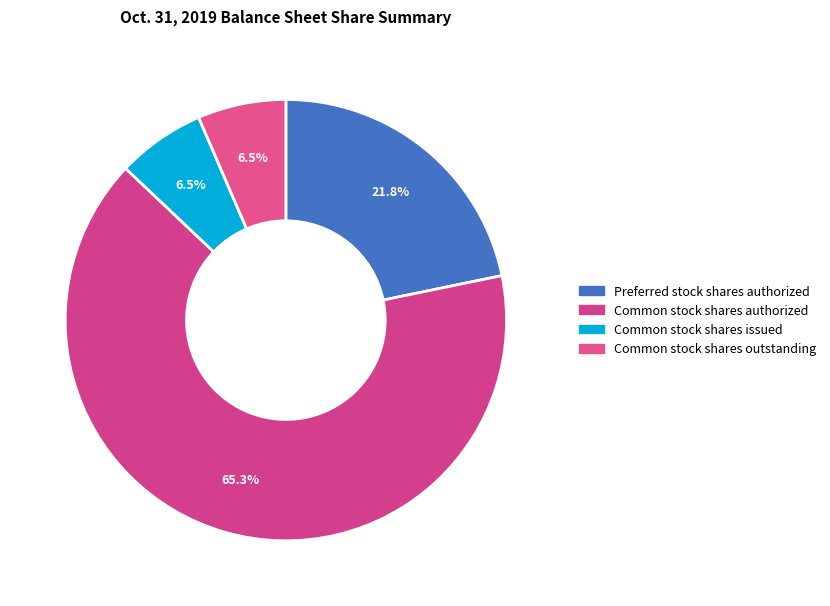

What is the change in value from Preferred stock shares authorized to Common stock shares outstanding?

-140565162